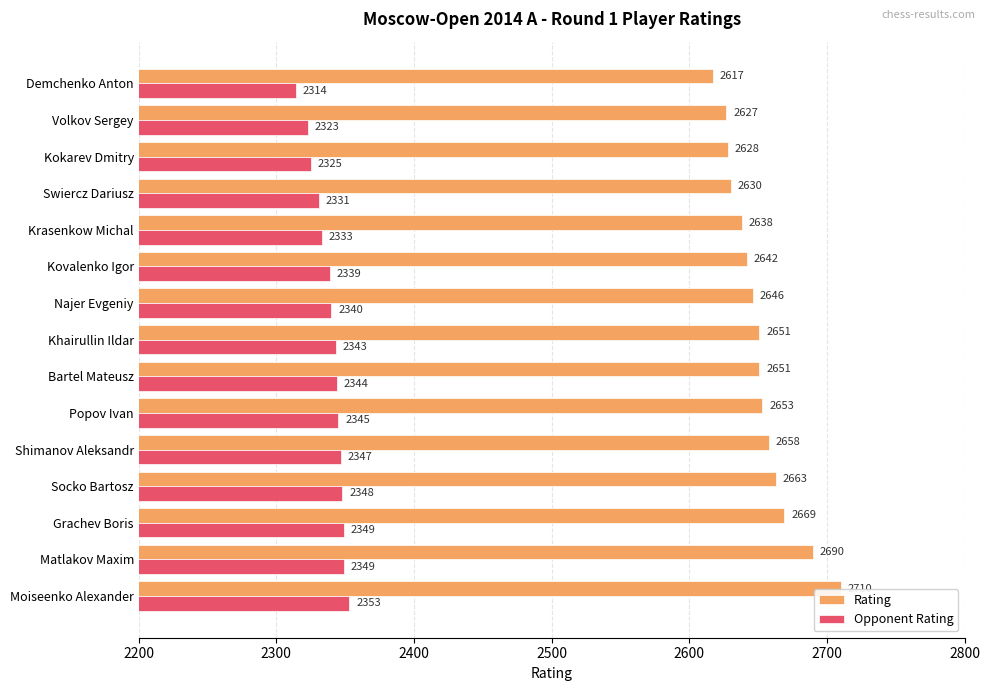

List the series in order of their peak value, lowest first.

Opponent Rating, Rating